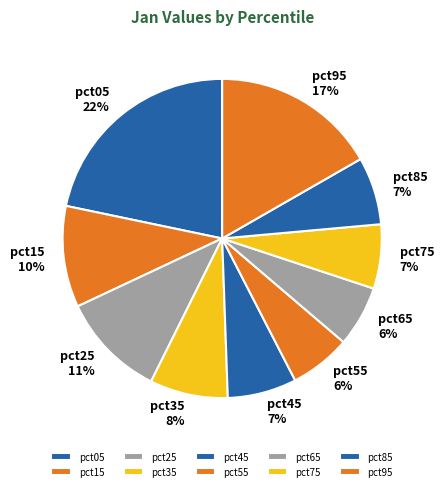

To the nearest percent, what is the difference between the largest and smallest slice percentages?

16%